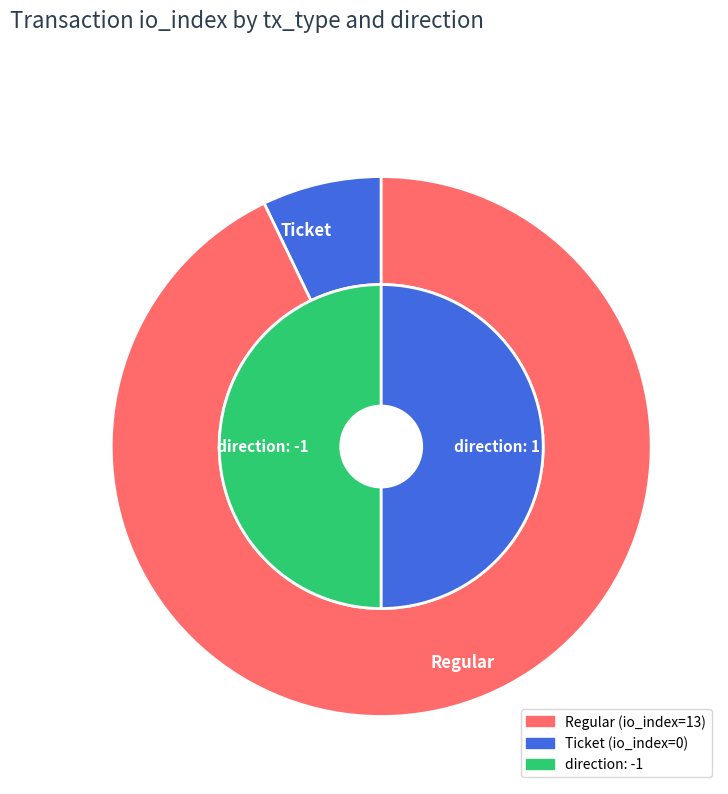

Is it true that Regular is 99% of the pie?

False